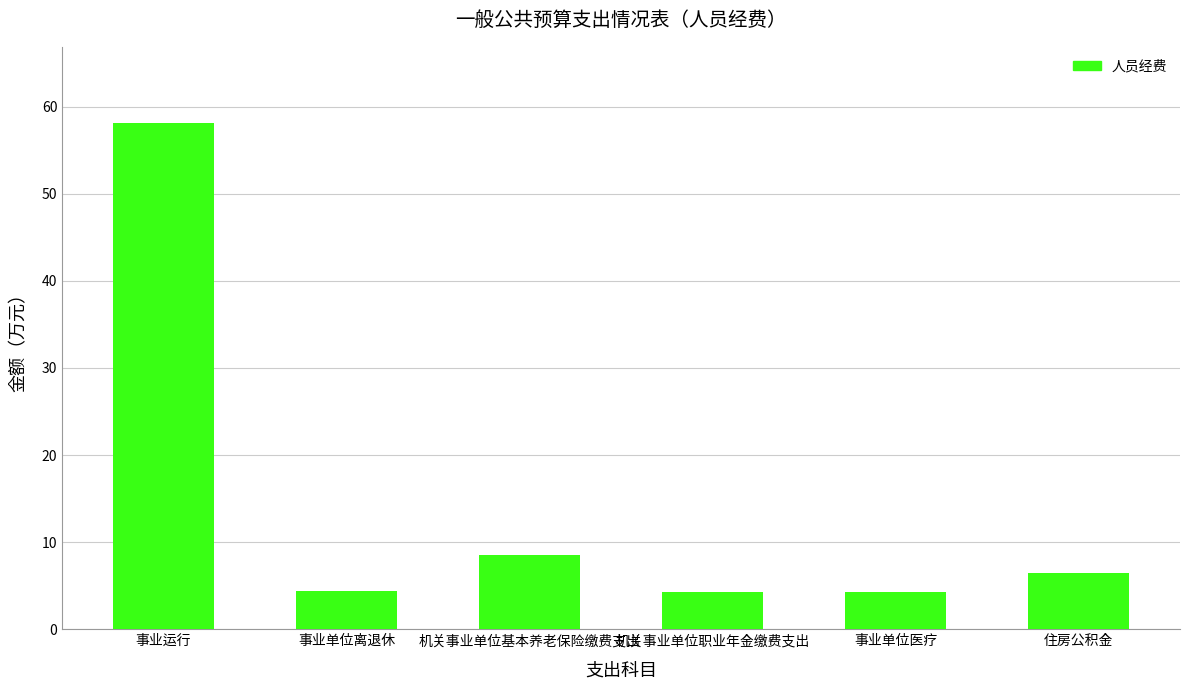

What is the smallest value displayed?

4.2